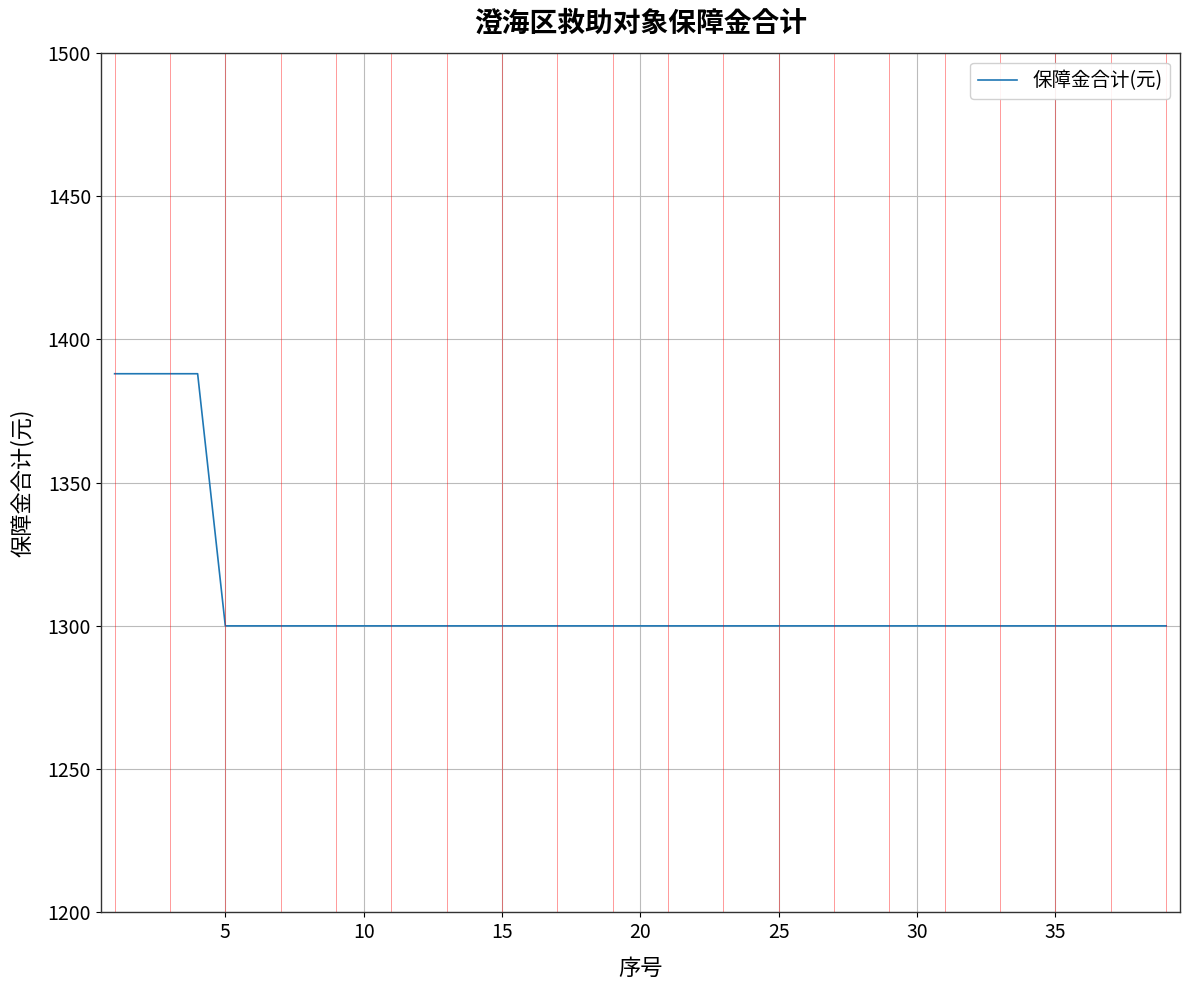

What is the greatest value displayed?

1388